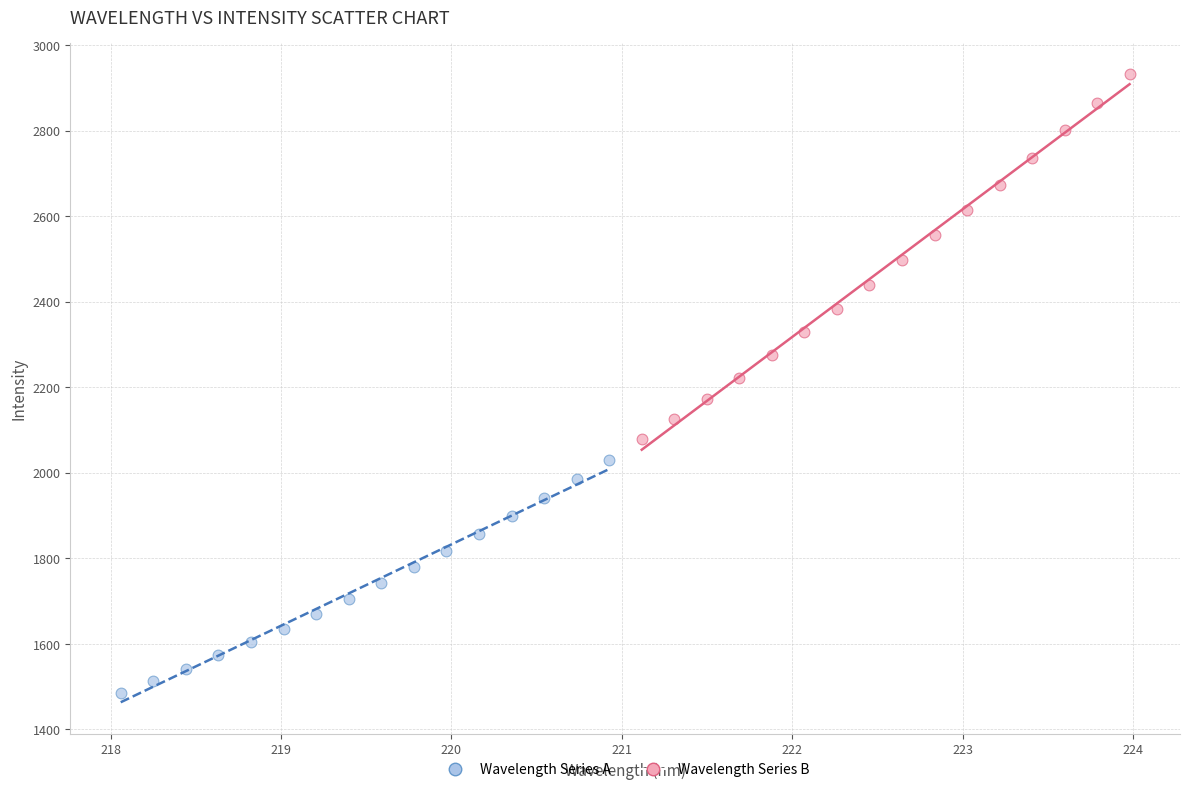

Which series reaches the minimum Y coordinate?

Wavelength Series A